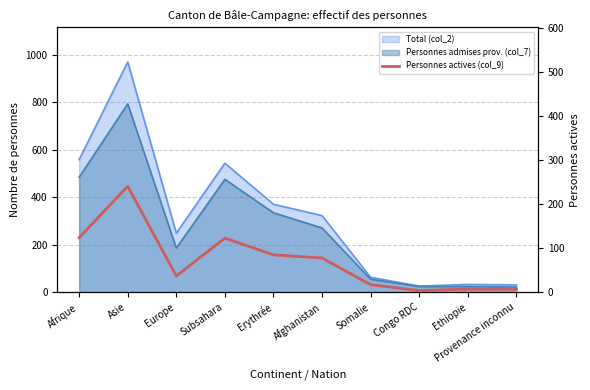

At which category does the chart reach its peak across all series?

Asie